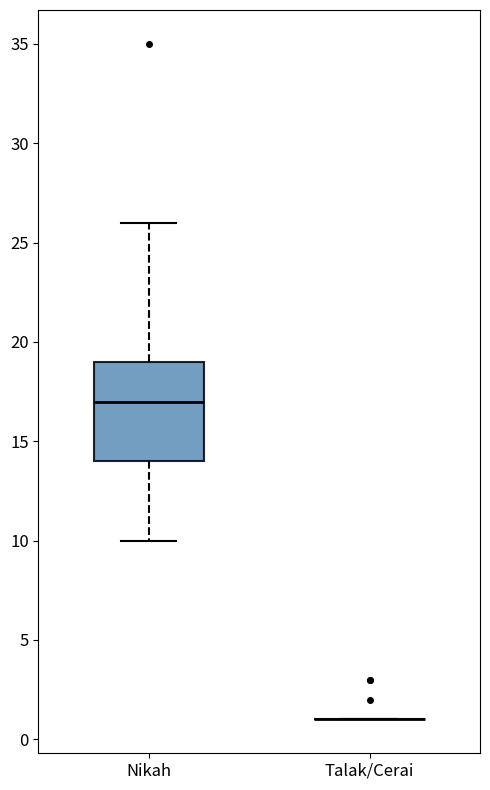

Comparing the boxes themselves (not the whiskers), which one is the tallest?

Nikah